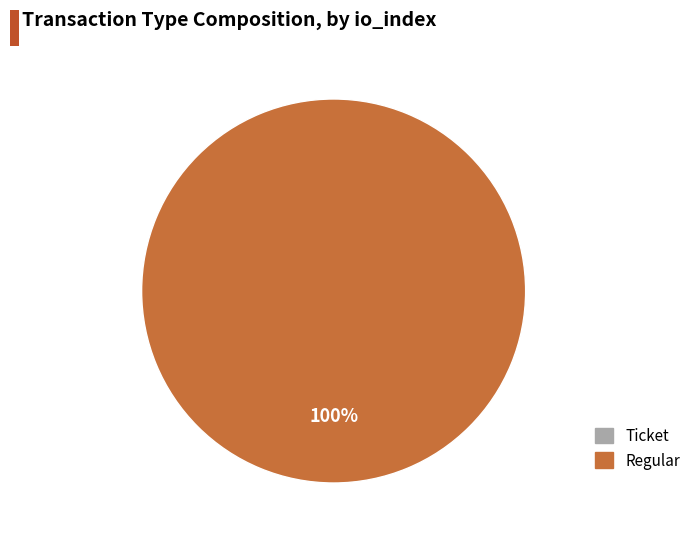

Between Ticket and Regular, which is larger?

Regular